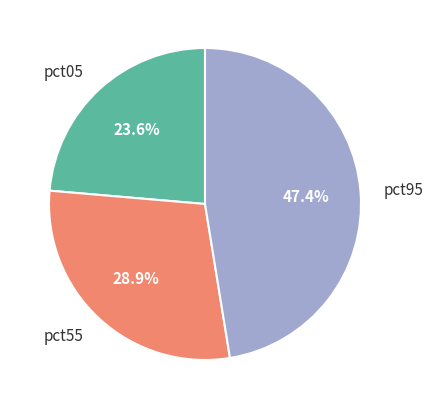

Does any single category account for the majority?

No